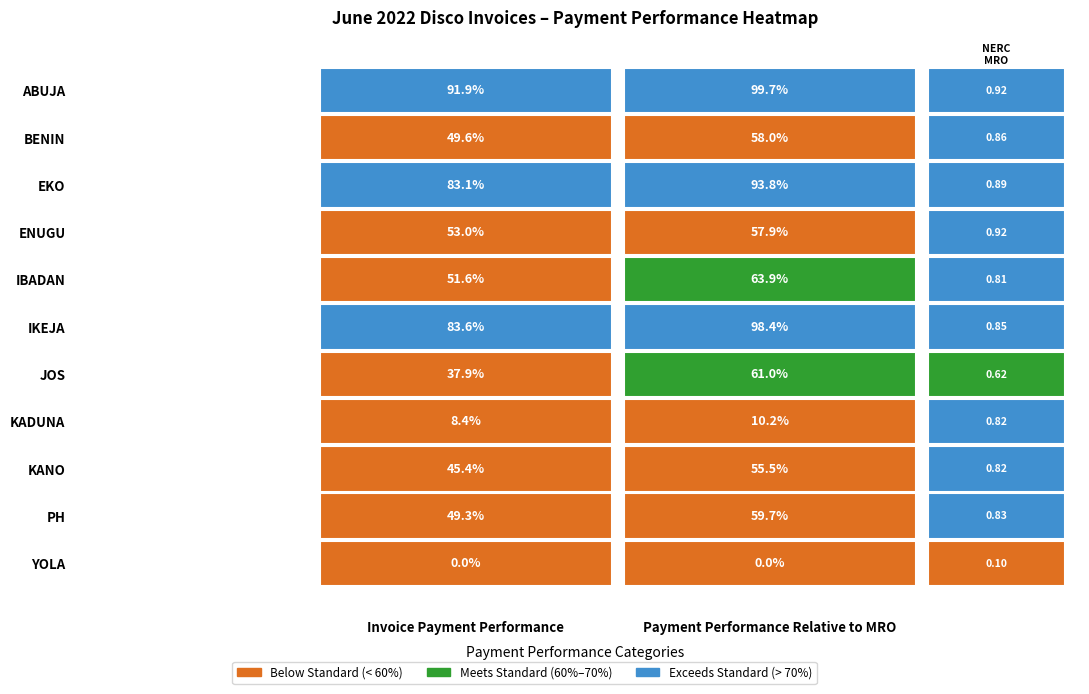

Rank the categories by EKO value from highest to lowest.

Payment Performance Relative to MRO, Invoice Payment Performance